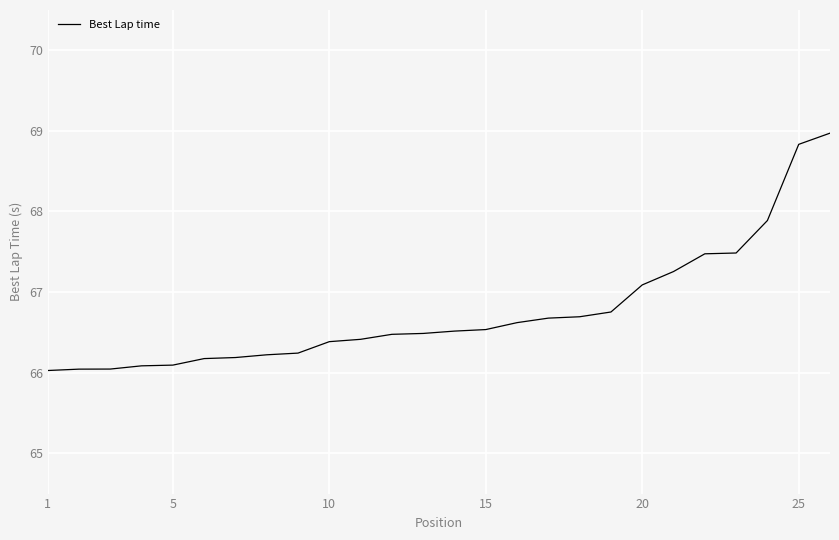

What is the greatest value displayed?

69.0